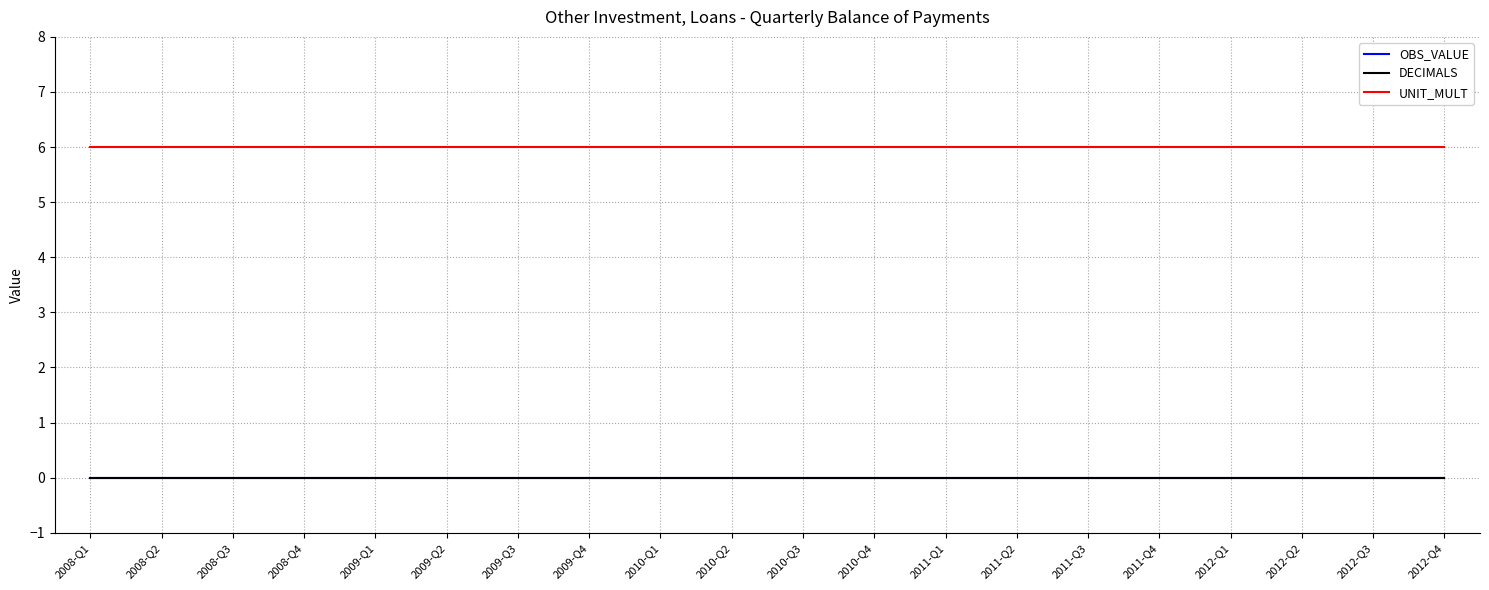

Is it true that UNIT_MULT equals 6 at 2009-Q2?

True